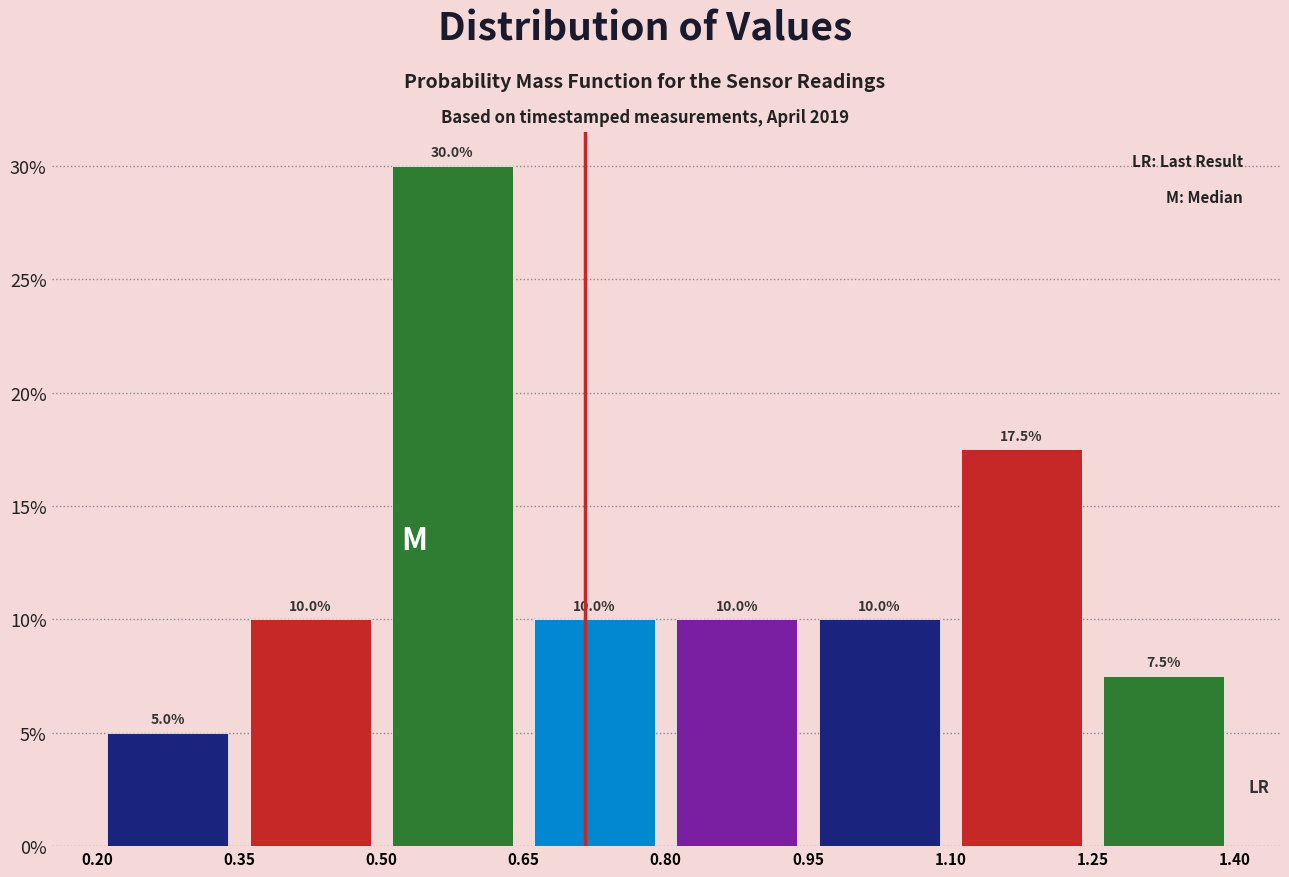

Over which range of the x-axis is the bar tallest?

0.50 to 0.65